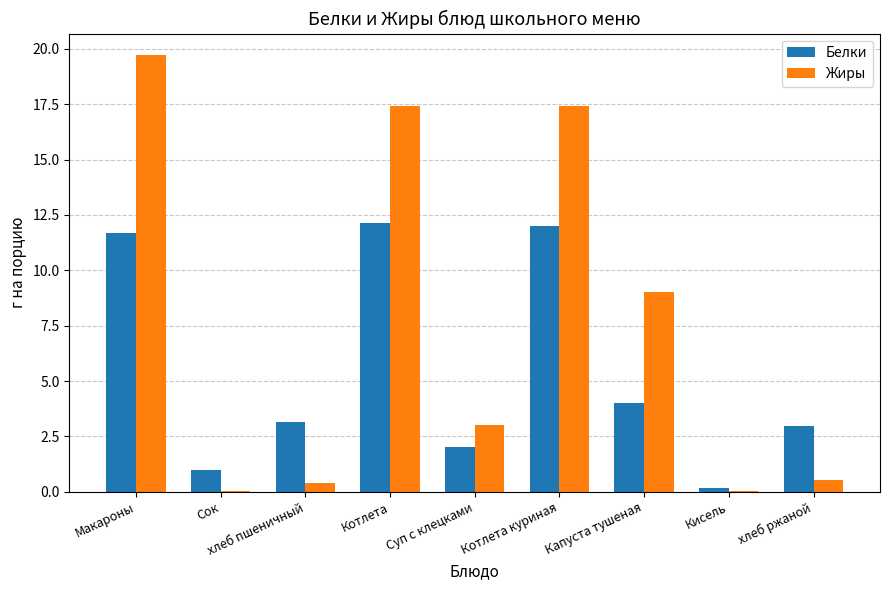

At which label is Жиры closest to 9?

Капуста тушеная